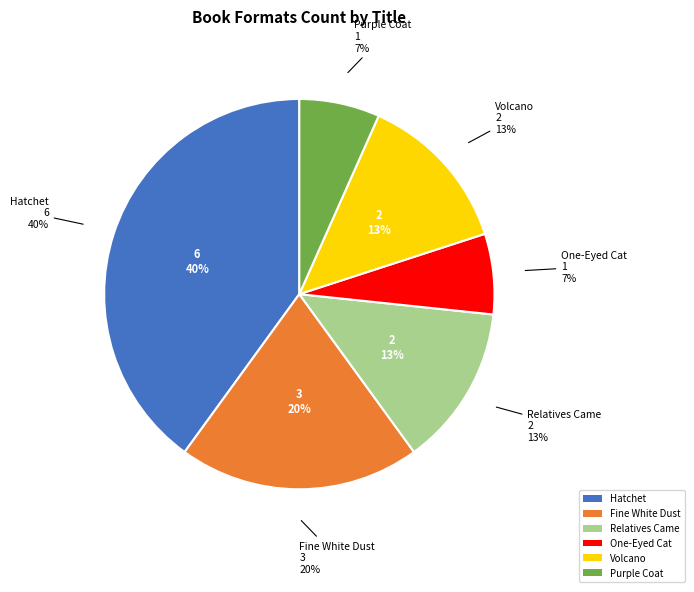

To the nearest percent, what portion does One-Eyed Cat represent?

7%